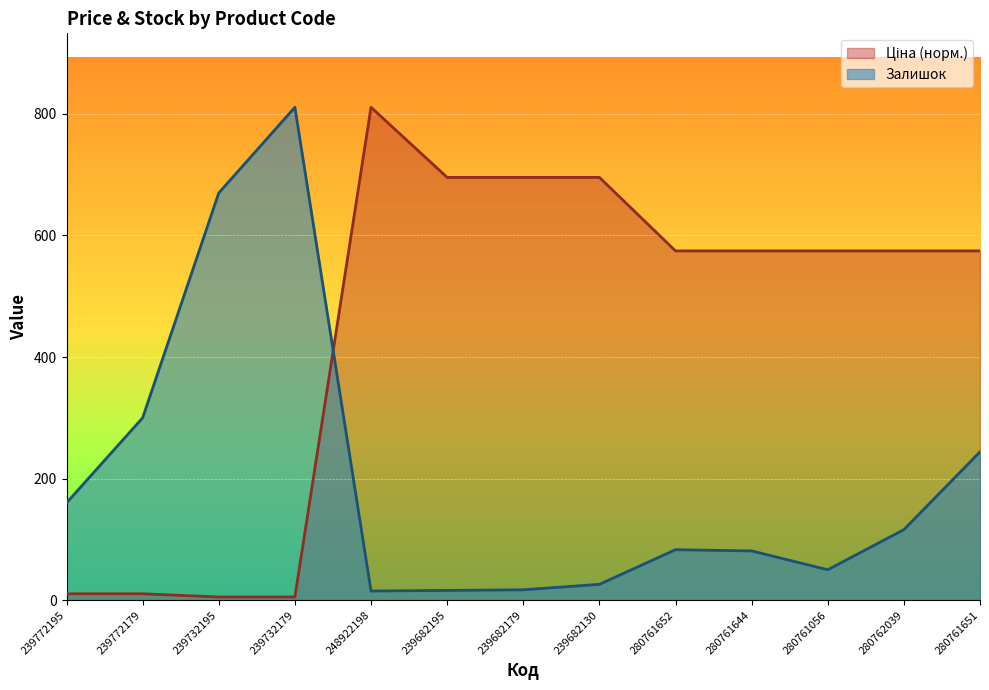

What is the lowest value of the Залишок series?

15.0